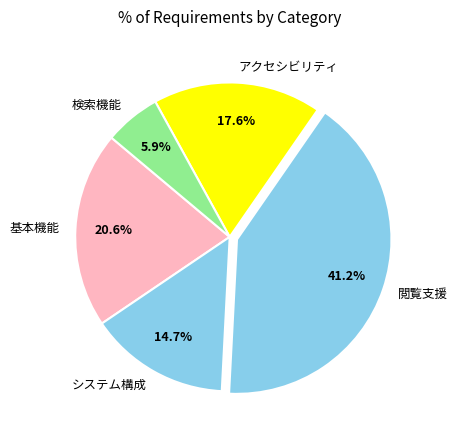

To the nearest percent, what is the difference between the largest and smallest slice percentages?

35%